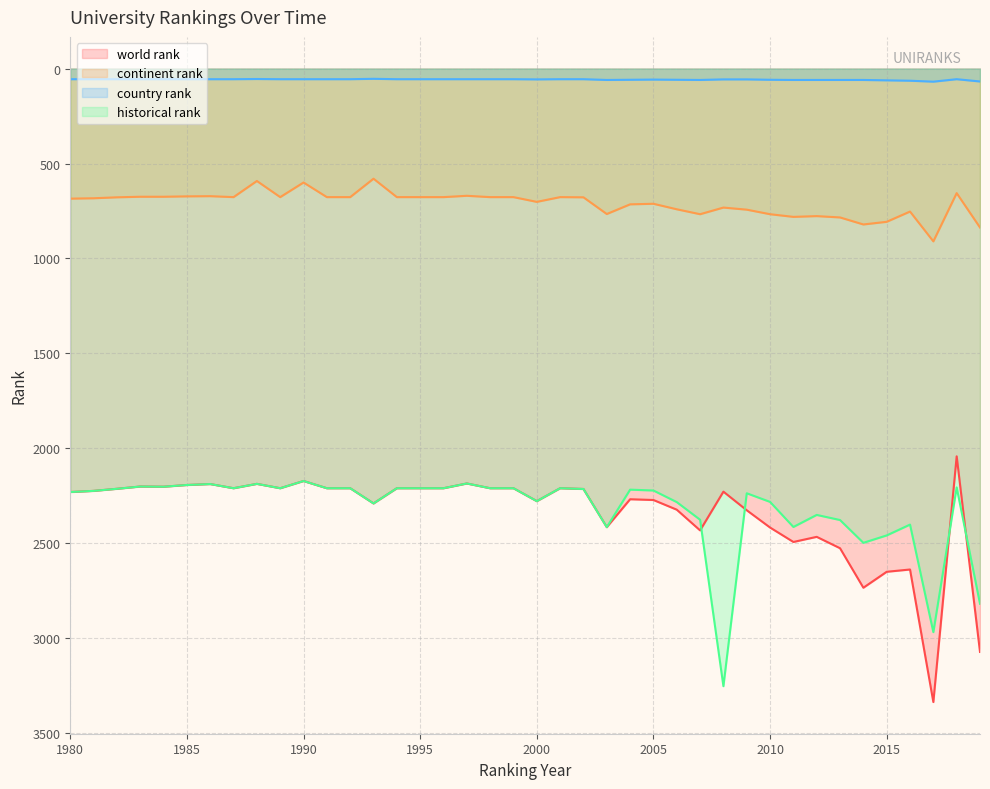

True or false: historical rank has a value of 2376.0 at 2007.

True